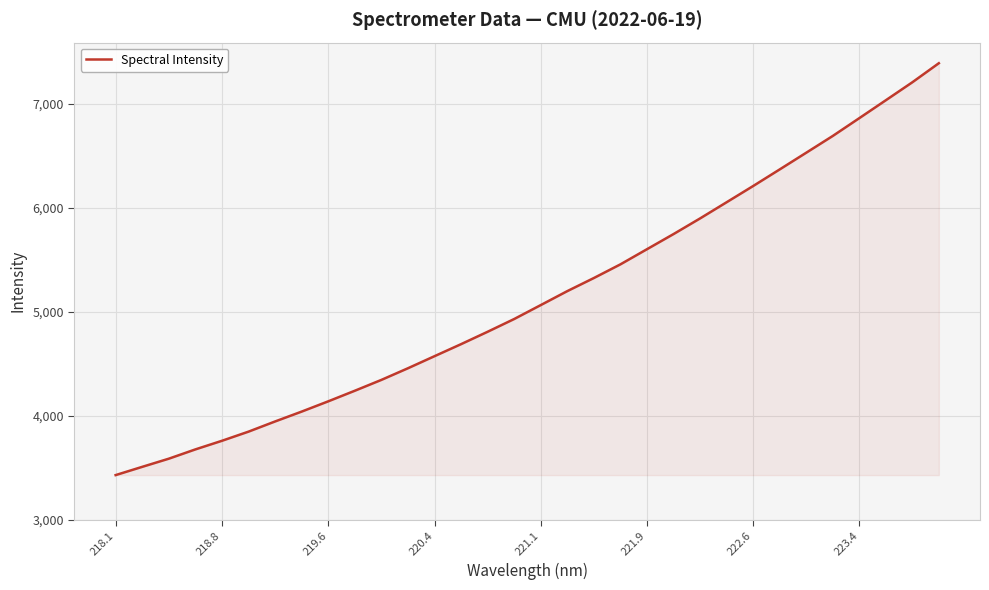

What is the greatest value displayed?

7387.2